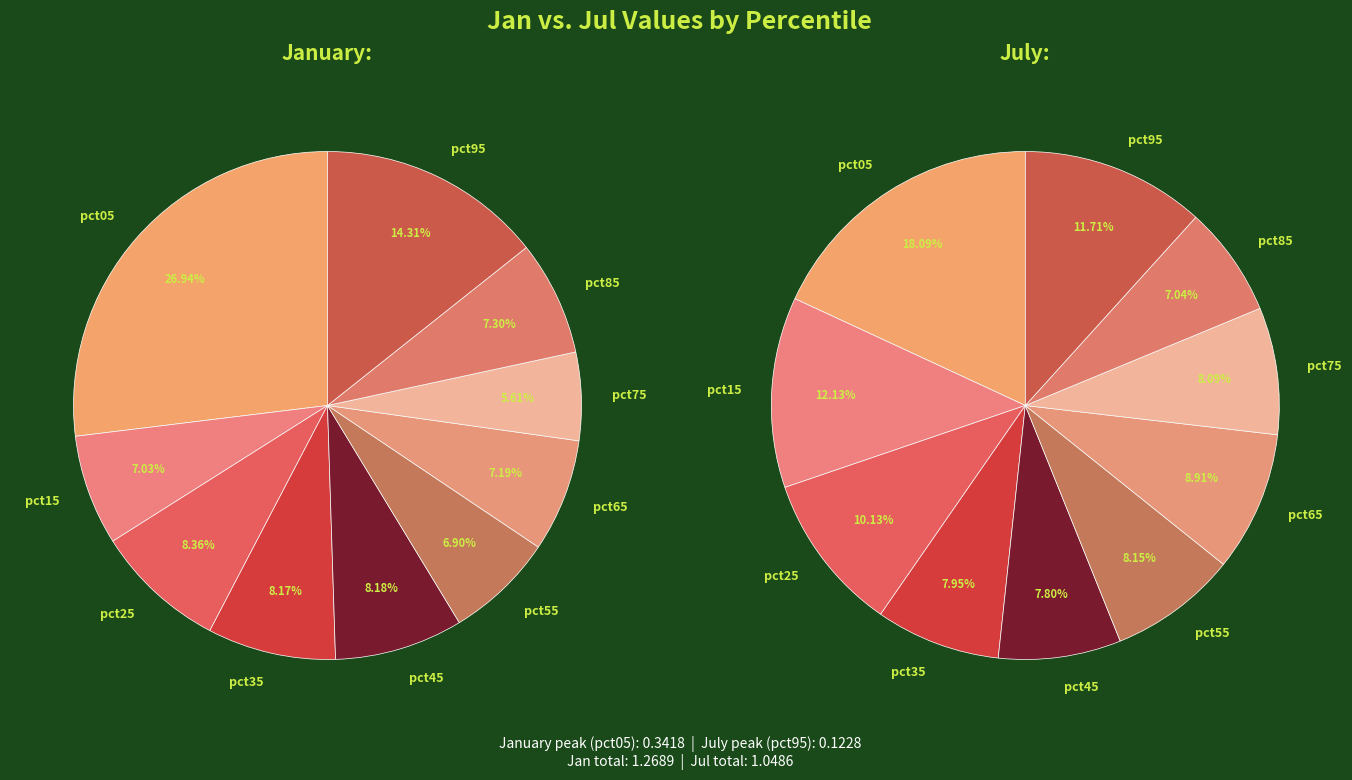

Is there any slice that represents more than half of the pie?

No